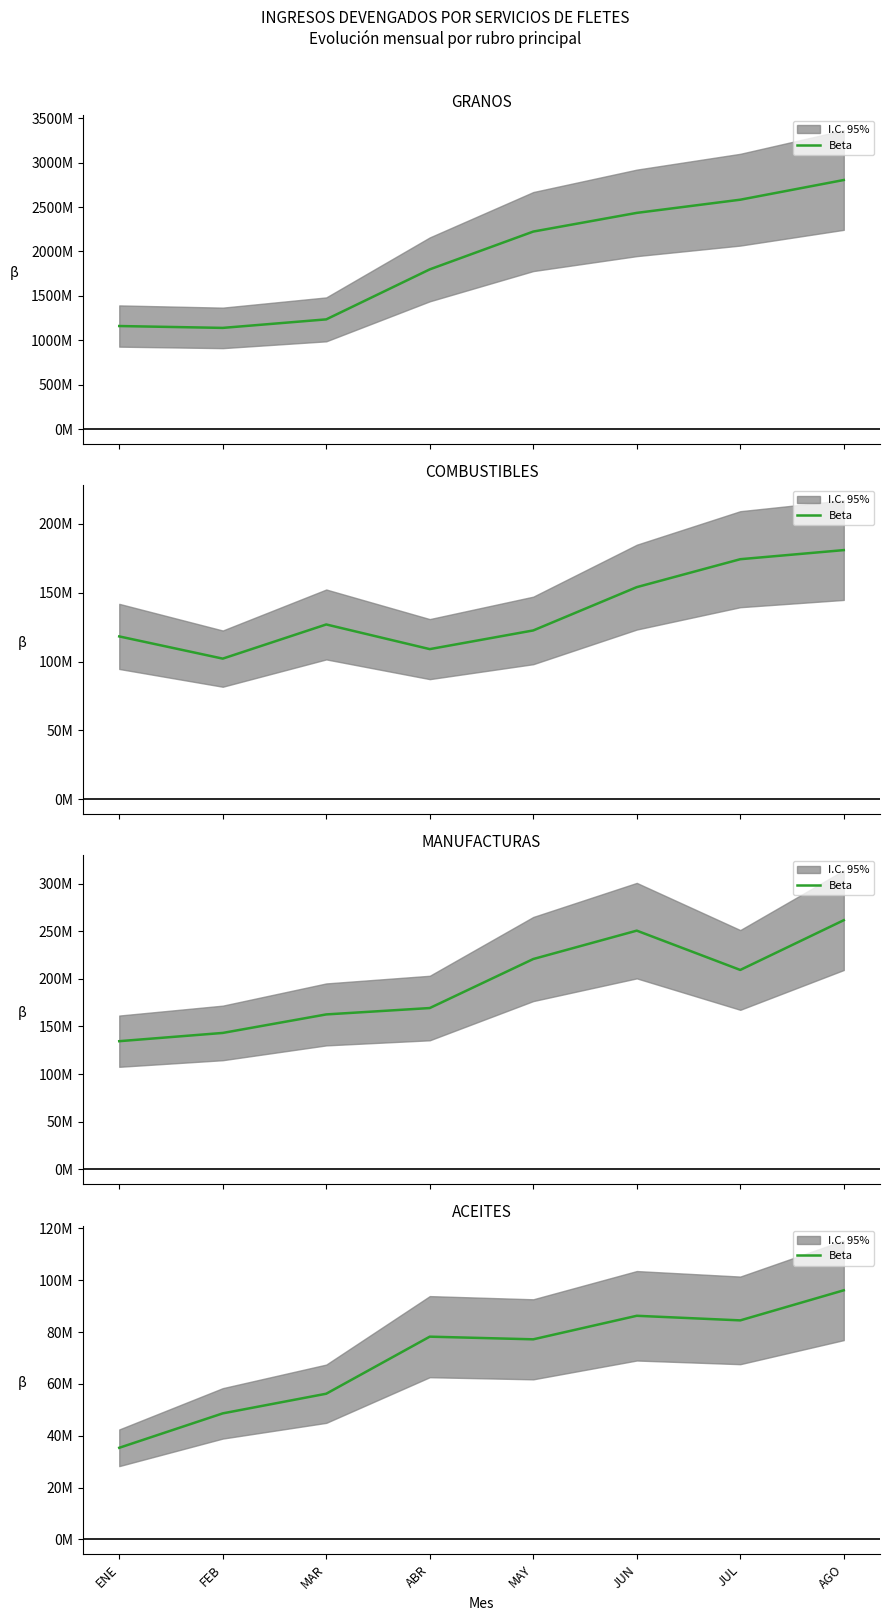

Is it true that the value at JUL is 84525664.7?

True